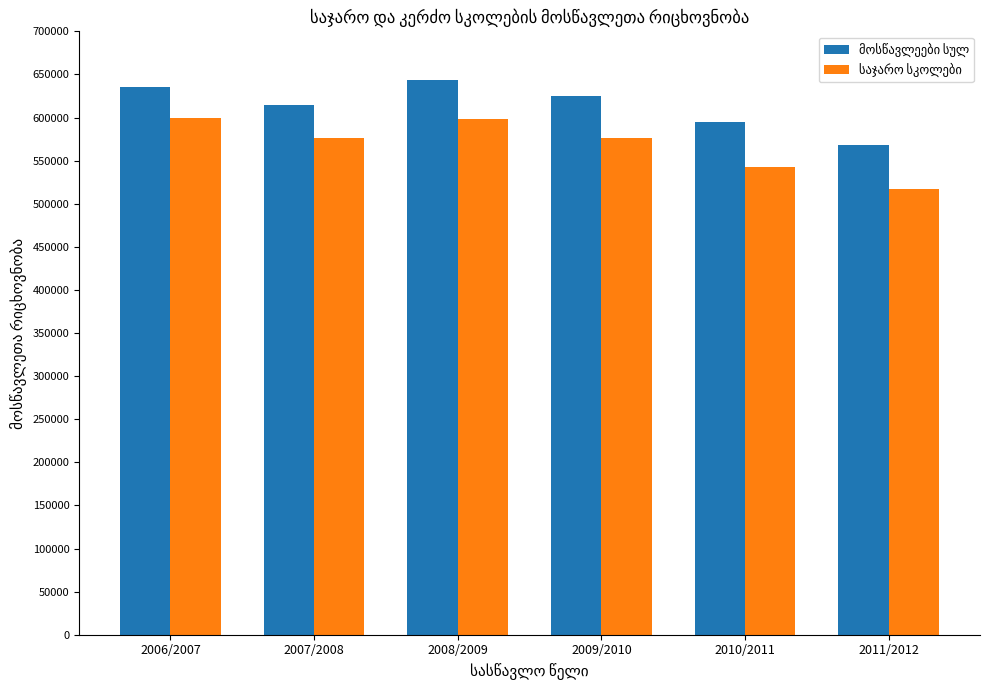

What is the spread (max minus min) of values at 2009/2010?

47723